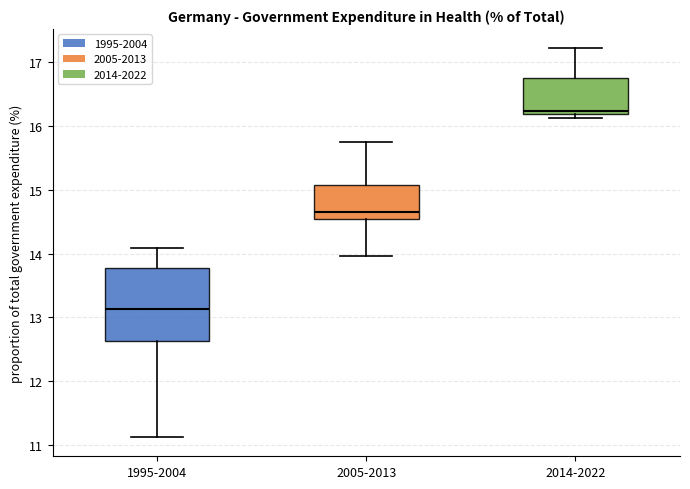

Where is the lower edge of the box for 2005-2013 on the y-axis? The values are not printed on the chart, so give them approximately, as read against the axis.

14.5